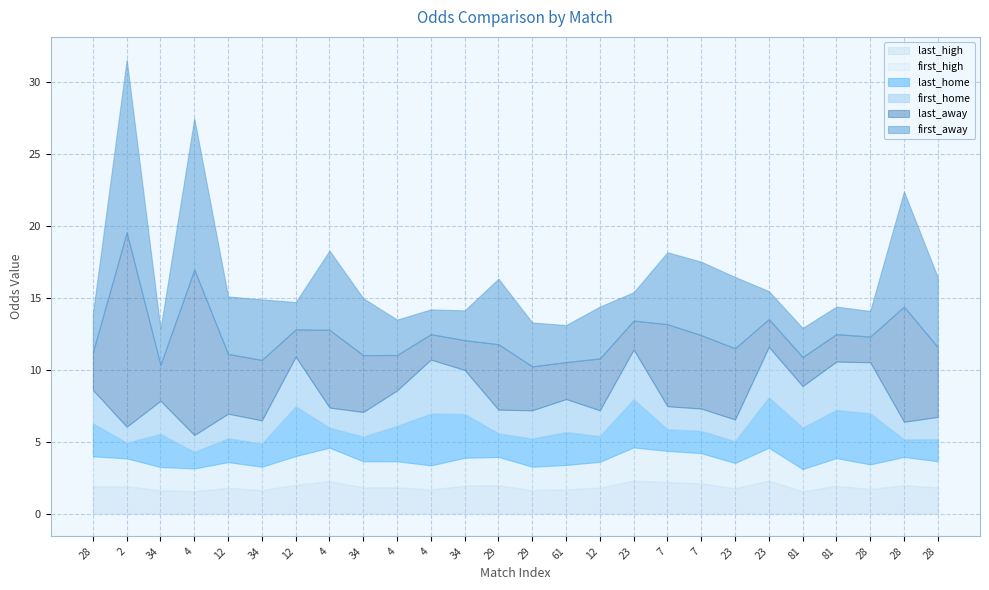

What is the average value of the first_away series?

4.0